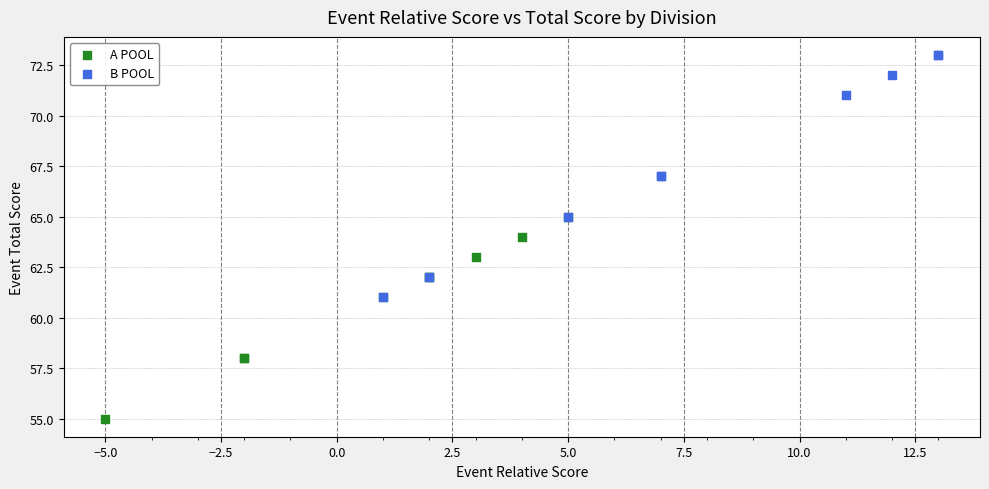

Which series contains the lowest Y value?

A POOL